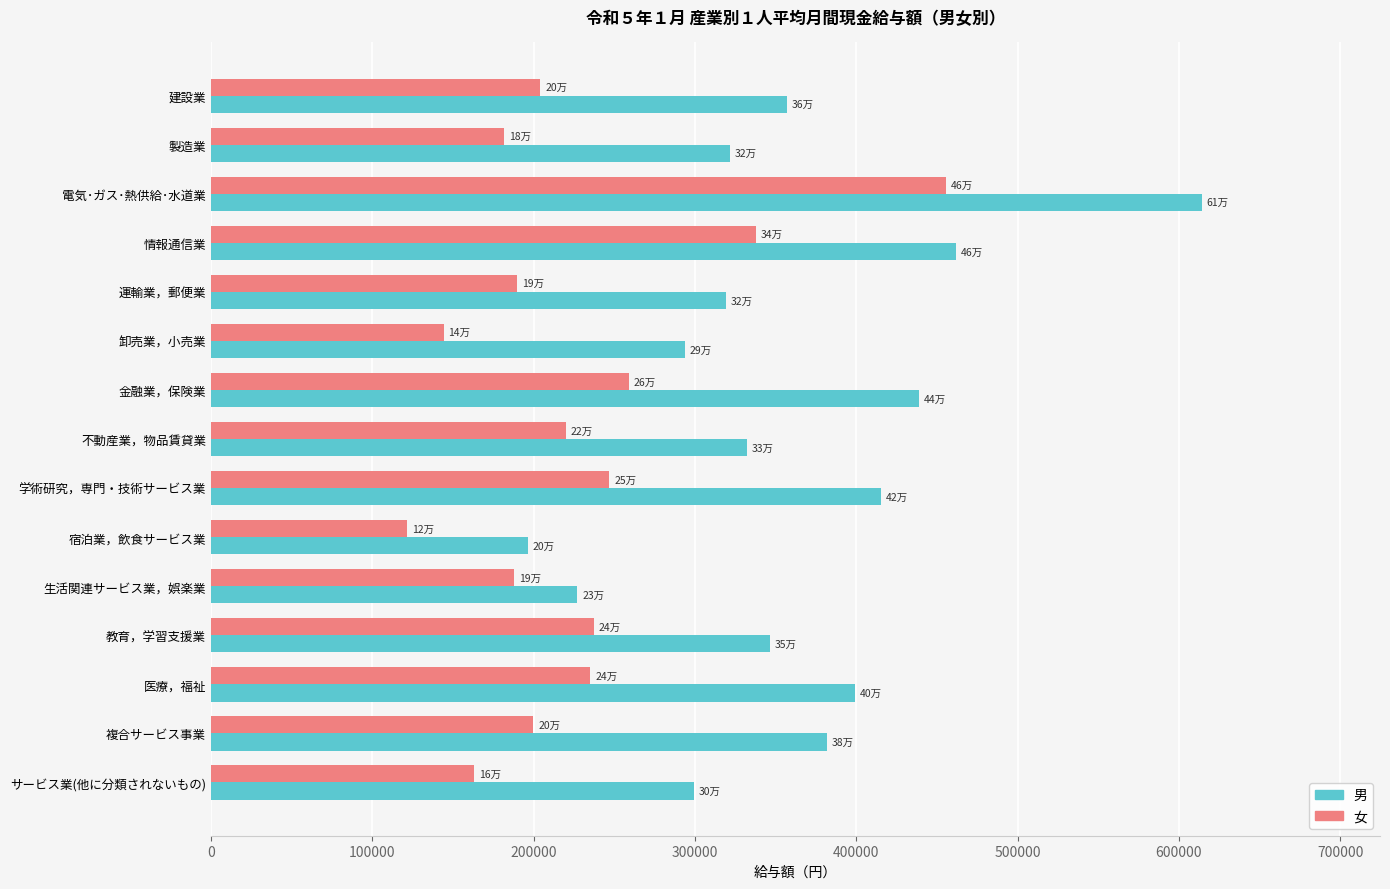

Rank the series at 生活関連サービス業，娯楽業 from lowest to highest value.

女, 男